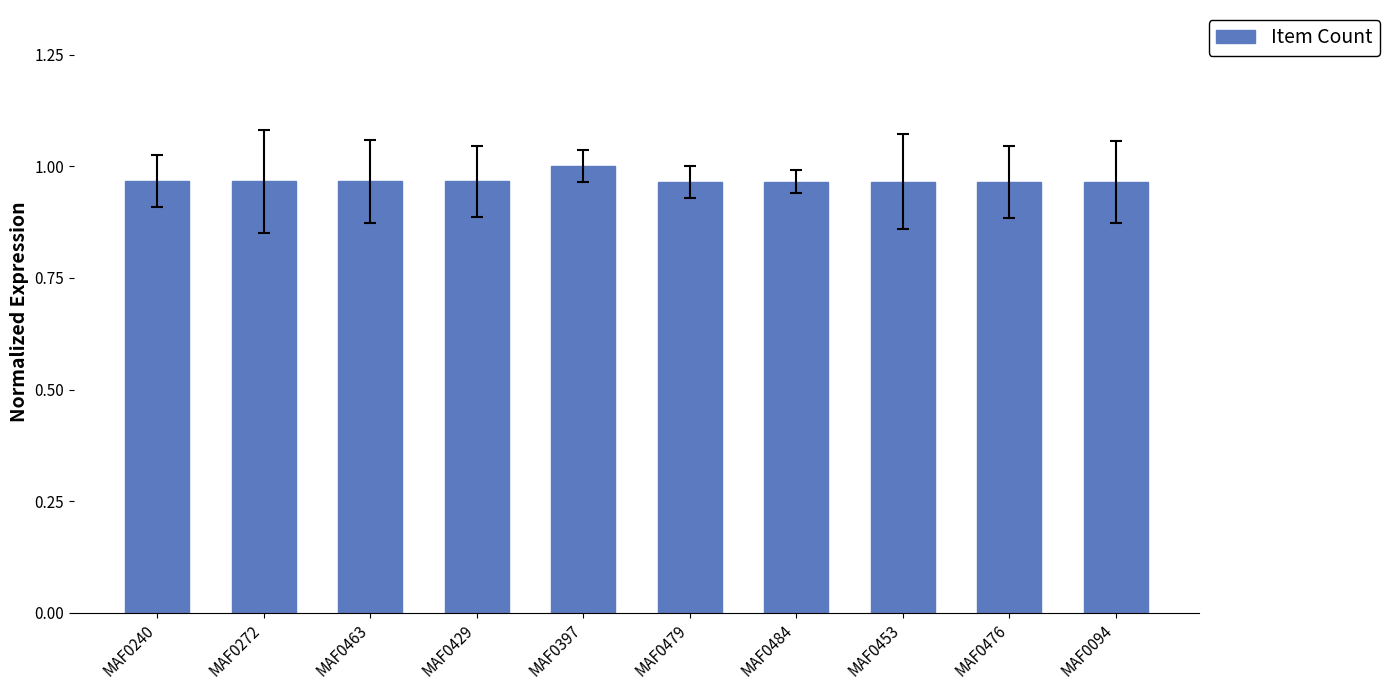

Is it true that the value at MAF0240 is 1.0?

True